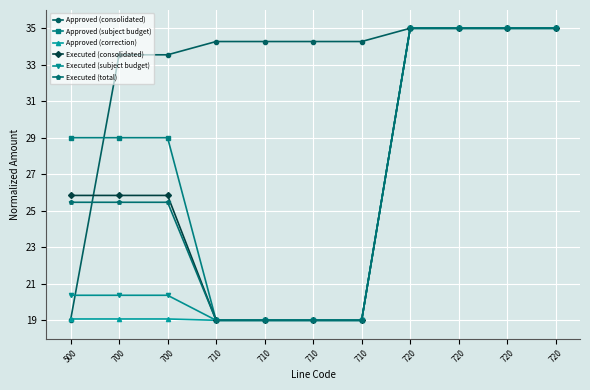

True or false: Executed (subject budget) and Executed (total) cross at least once.

False